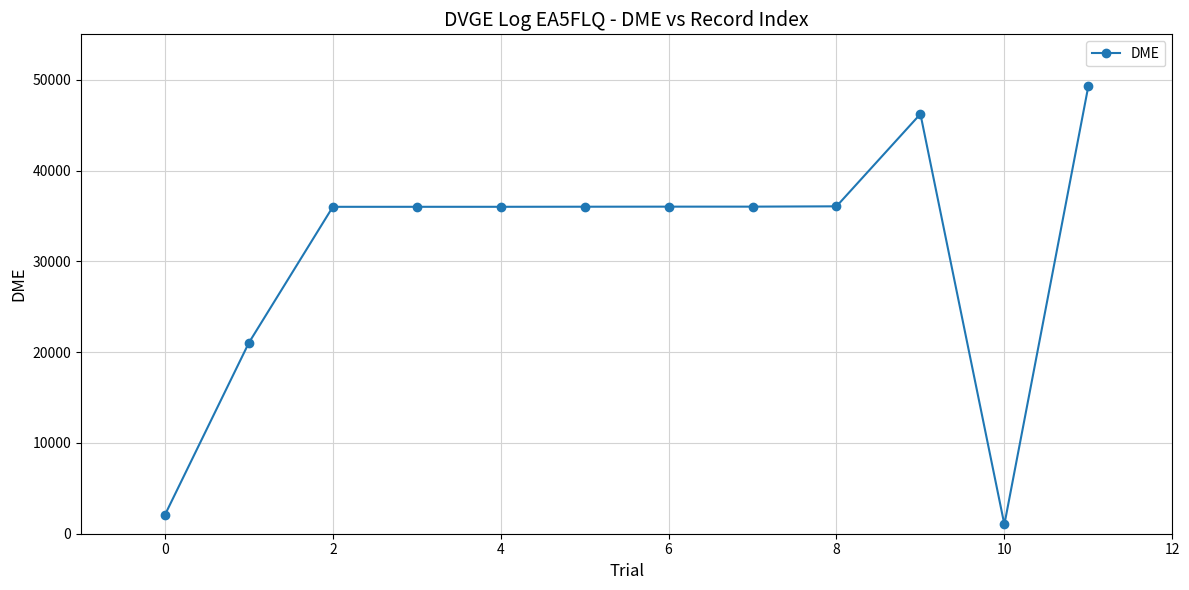

What is the difference between the second highest and minimum values?

45211